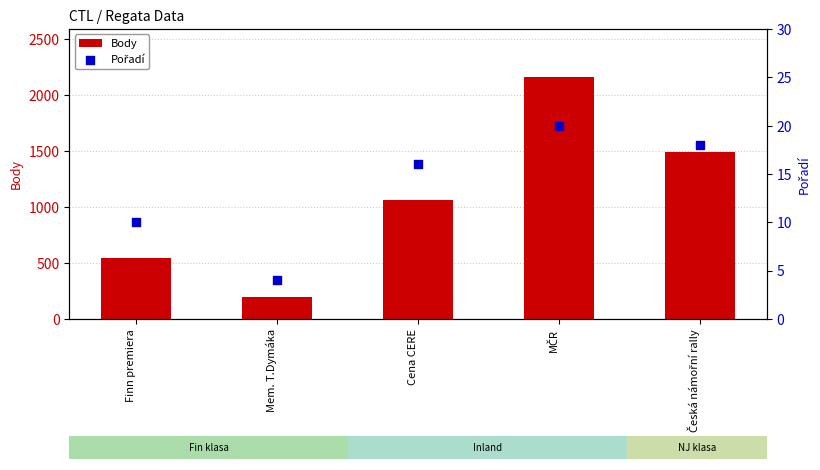

Which series reaches the minimum Y coordinate?

Pořadí